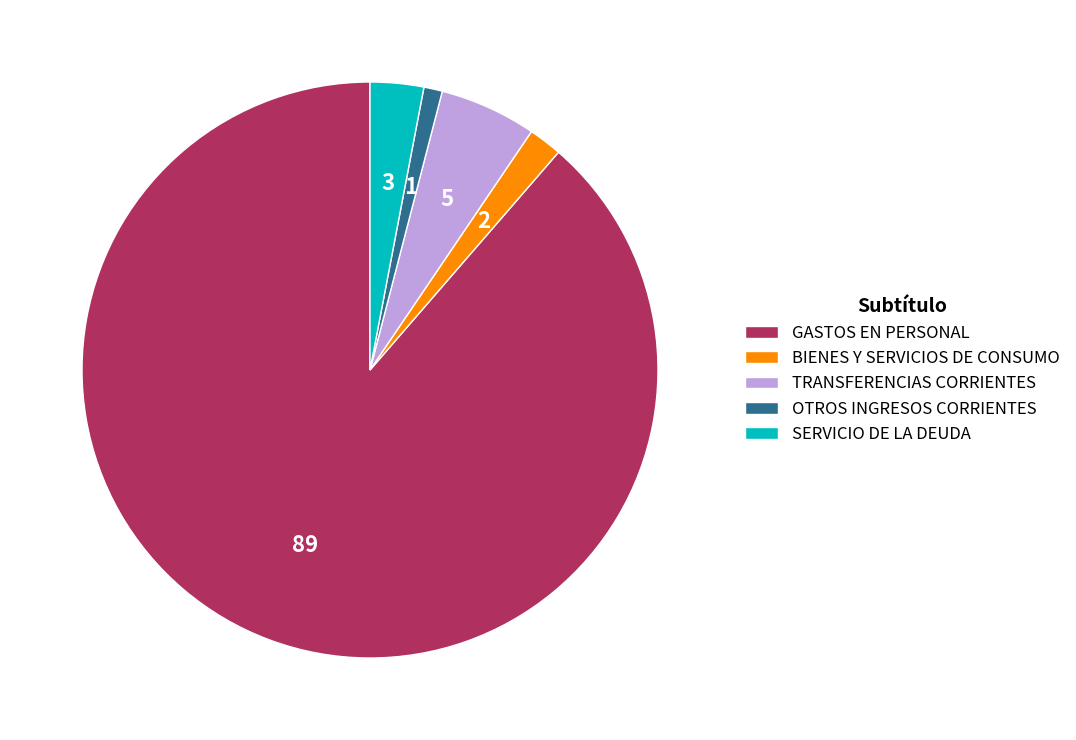

Which category has the smallest portion of the pie?

OTROS INGRESOS CORRIENTES